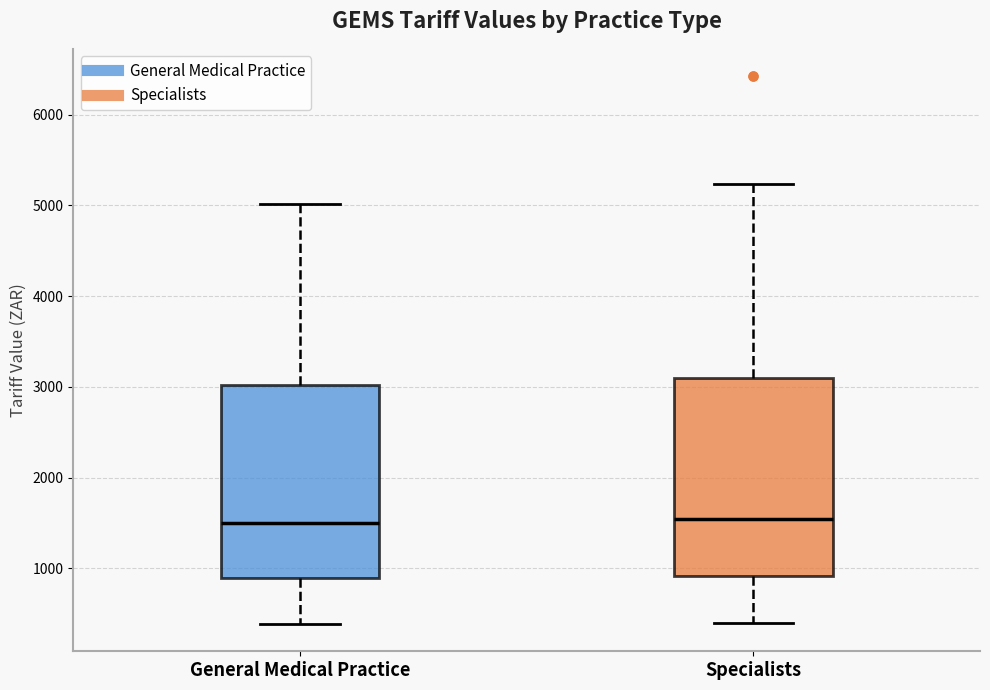

Where is the lower edge of the box for Specialists on the y-axis? The values are not printed on the chart, so give them approximately, as read against the axis.

900